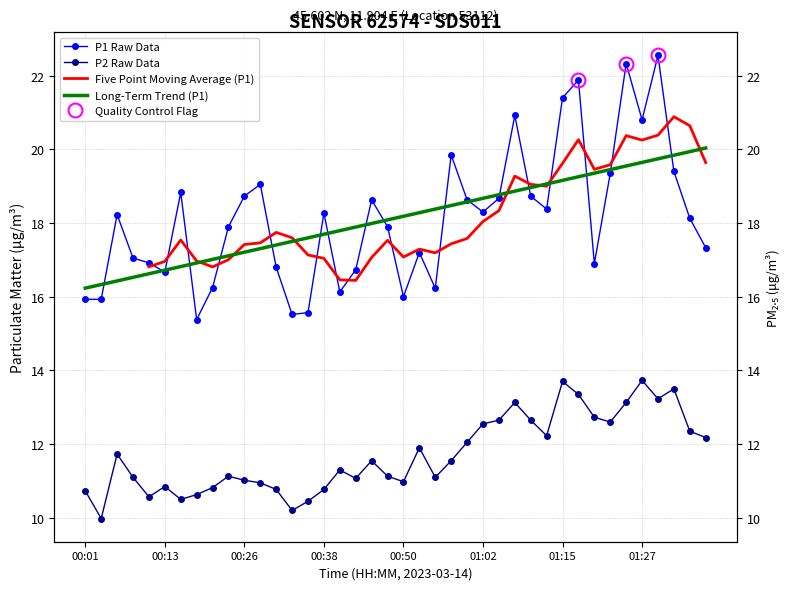

True or false: P1 and P2 intersect in this chart.

False